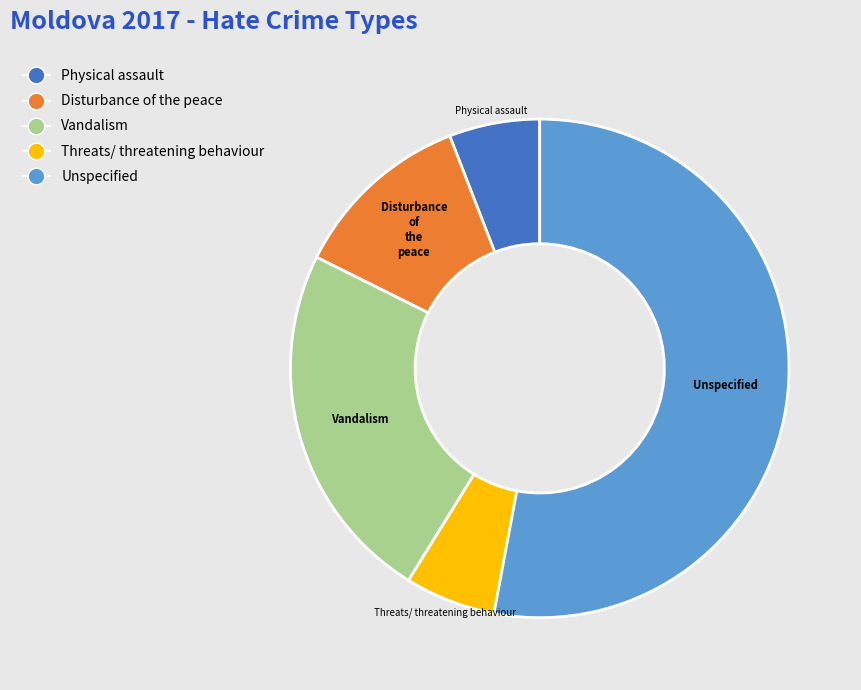

Does Disturbance of the peace account for over 50% of the chart?

No